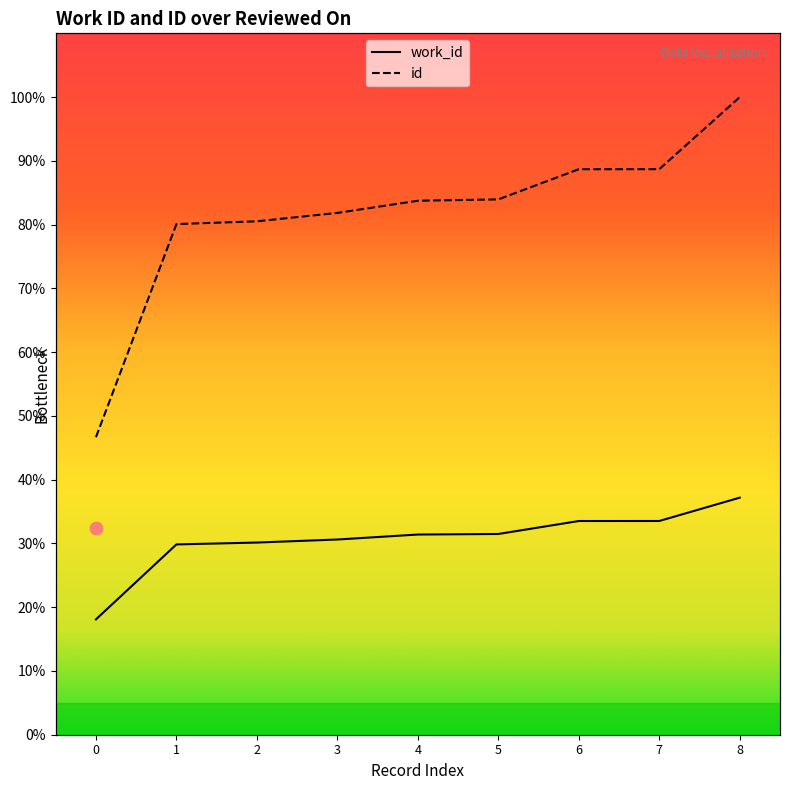

What is the minimum value for id?

46.7